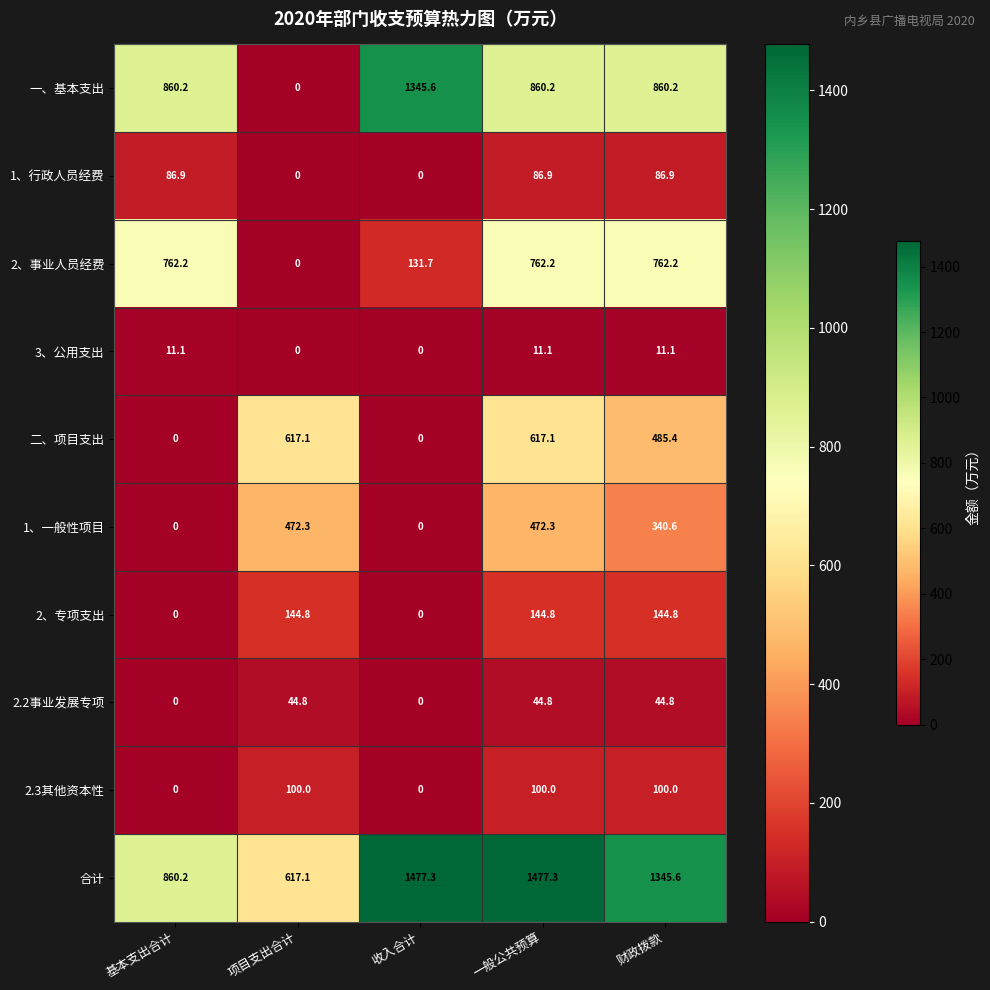

What is the average value of the 2、事业人员经费 series?

483.7